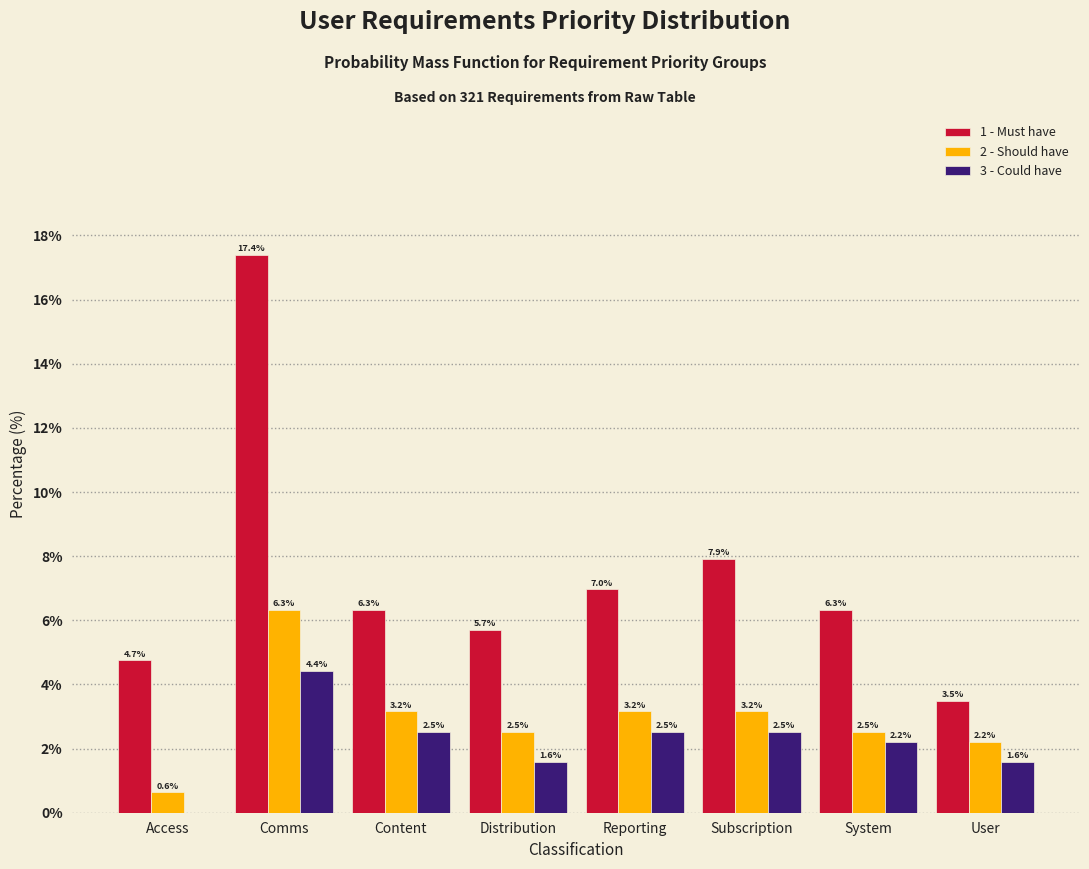

Reading left to right, transcribe all the data shown in this chart.

1 - Must have: Access=4.7	Comms=17.4	Content=6.3	Distribution=5.7	Reporting=7.0	Subscription=7.9	System=6.3	User=3.5
2 - Should have: Access=0.6	Comms=6.3	Content=3.2	Distribution=2.5	Reporting=3.2	Subscription=3.2	System=2.5	User=2.2
3 - Could have: Access=0.0	Comms=4.4	Content=2.5	Distribution=1.6	Reporting=2.5	Subscription=2.5	System=2.2	User=1.6